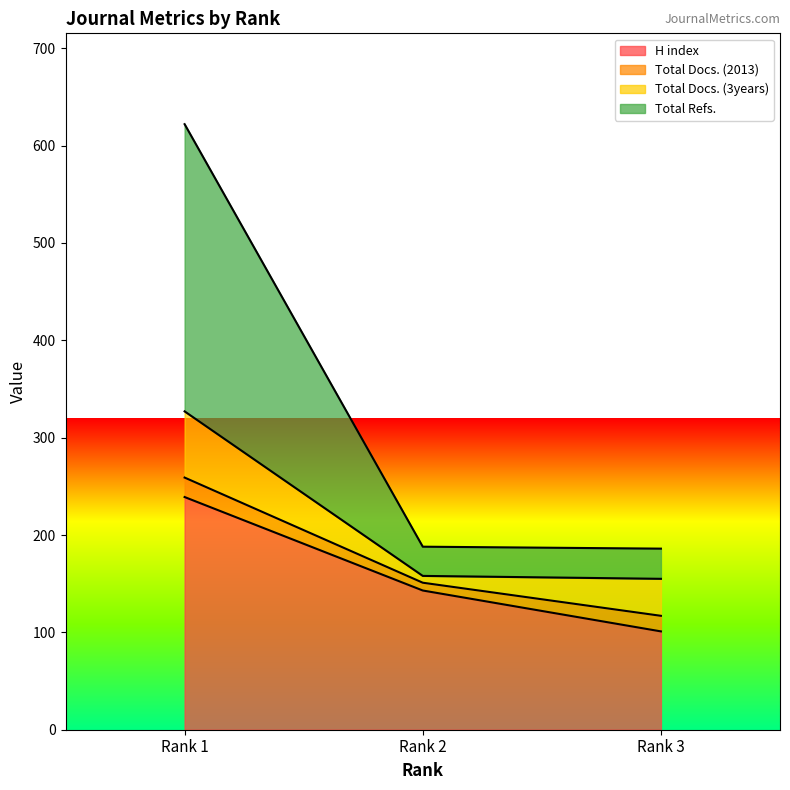

At which label does H index first exceed 143?

Rank 1